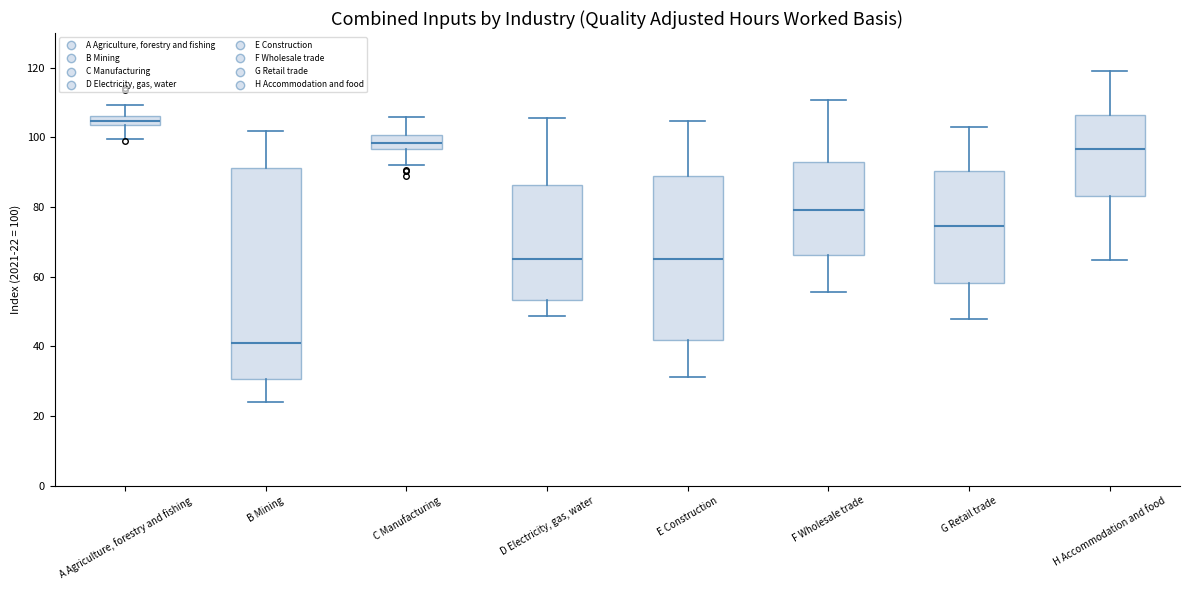

Where is the upper edge of the box for F Wholesale trade on the y-axis? The values are not printed on the chart, so give them approximately, as read against the axis.

92